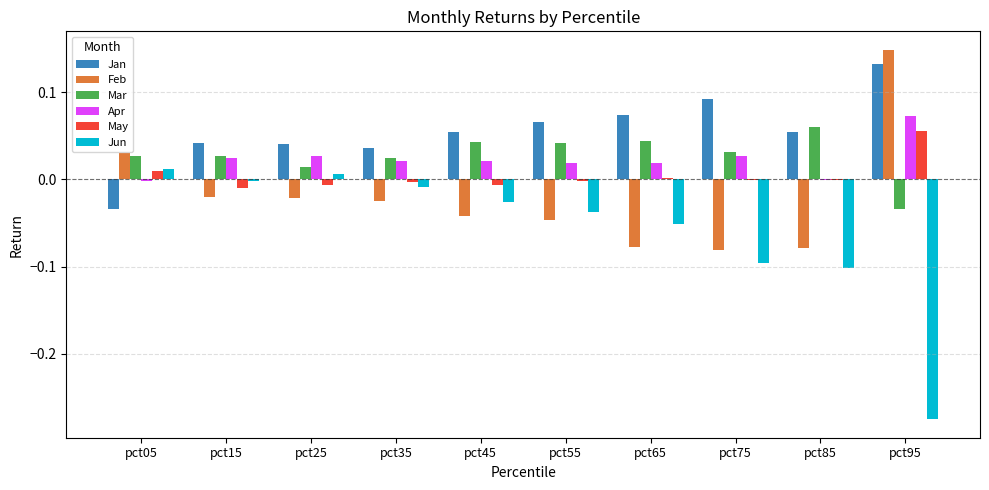

Where does the Apr series first go above 0?

pct15